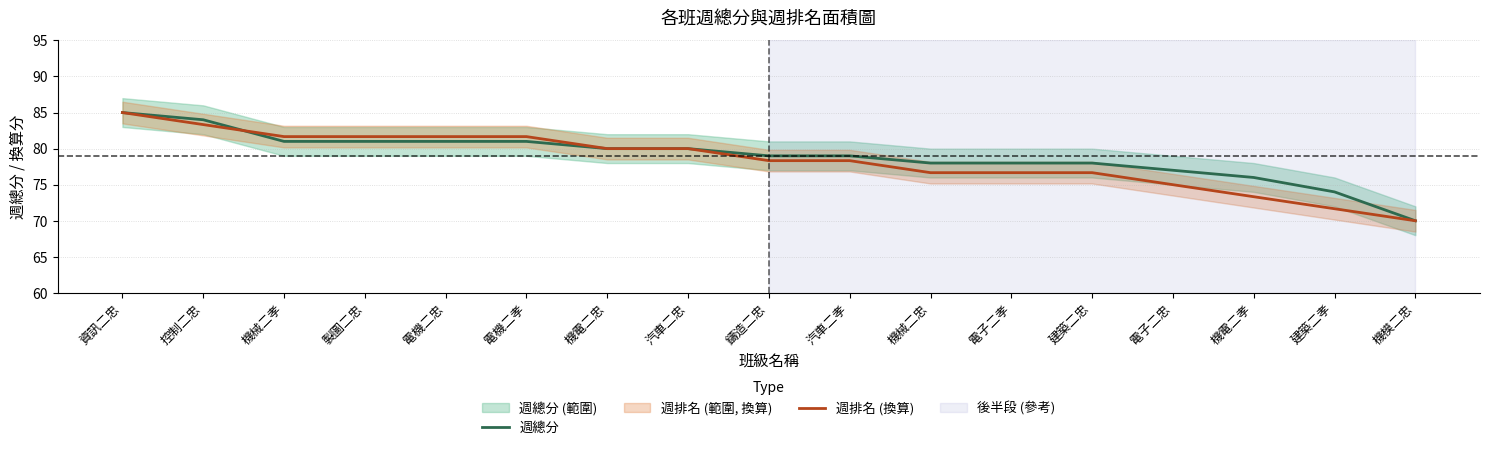

How many intersections are there between 週總分 and 週排名 (換算)?

1